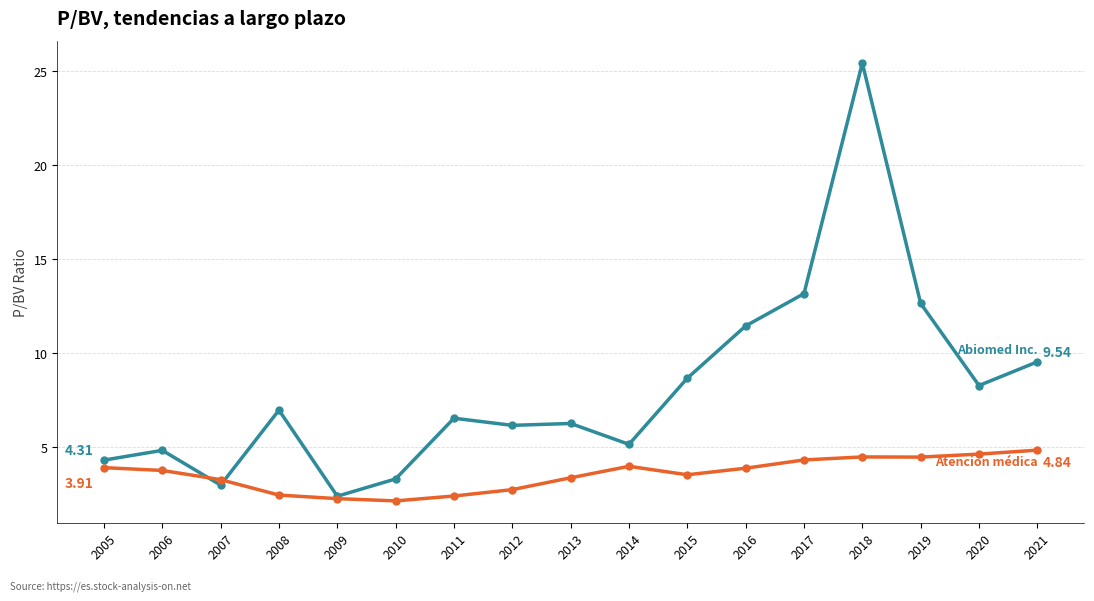

What is the spread (max minus min) of values at 2019?

8.2